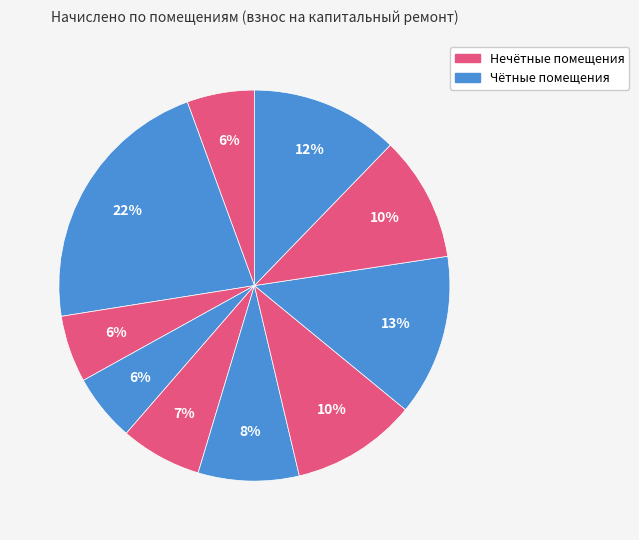

Count the number of slices in the pie.

10